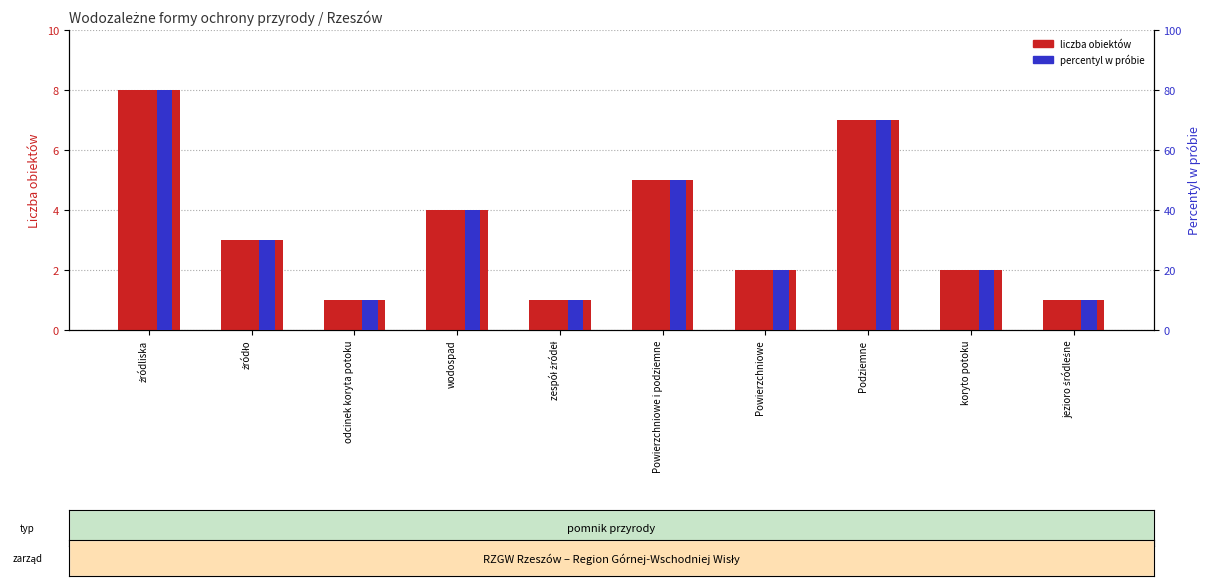

What is the difference between the percentyl w próbie values at odcinek koryta potoku and Podziemne?

60